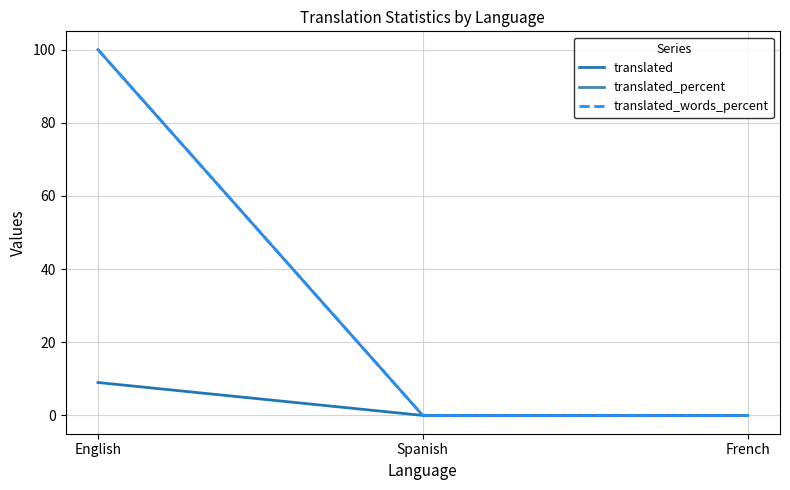

At French, list the series in order from smallest to largest.

translated, translated_percent, translated_words_percent